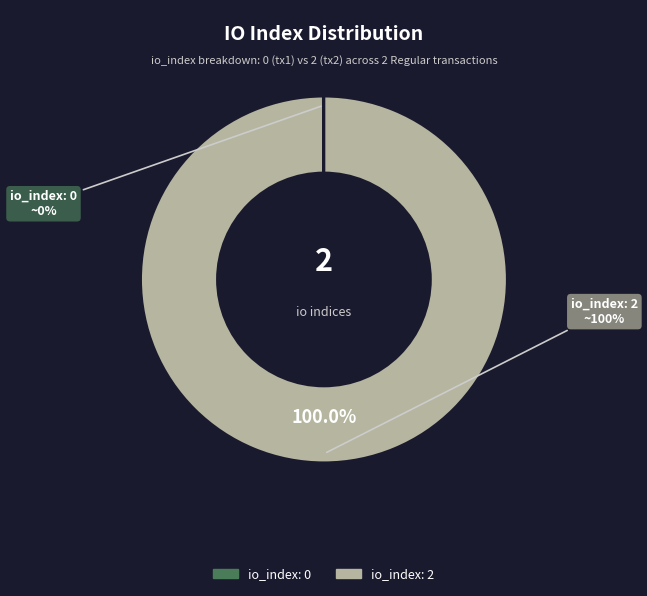

What percentage do io_index=2 and io_index=0 together represent?

100.0%